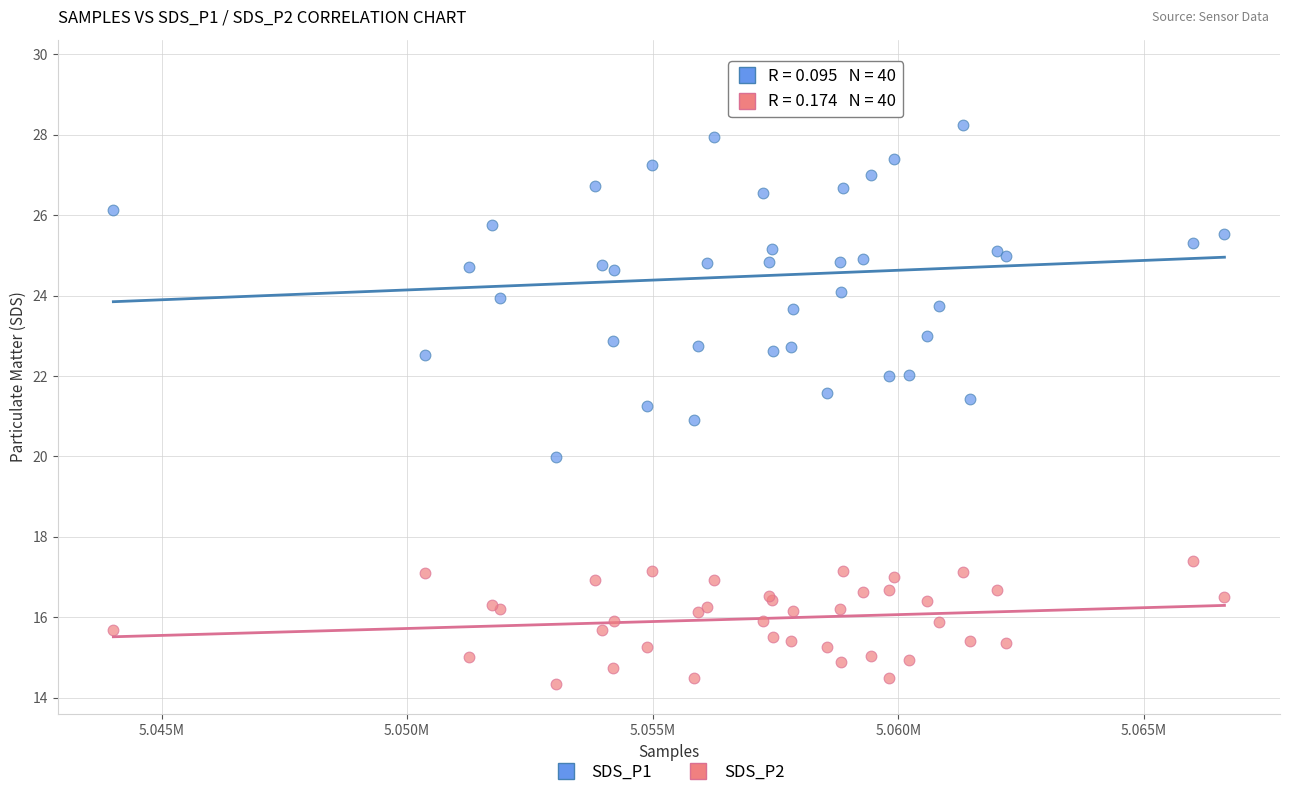

Which series has the largest Y range (max minus min)?

SDS_P1